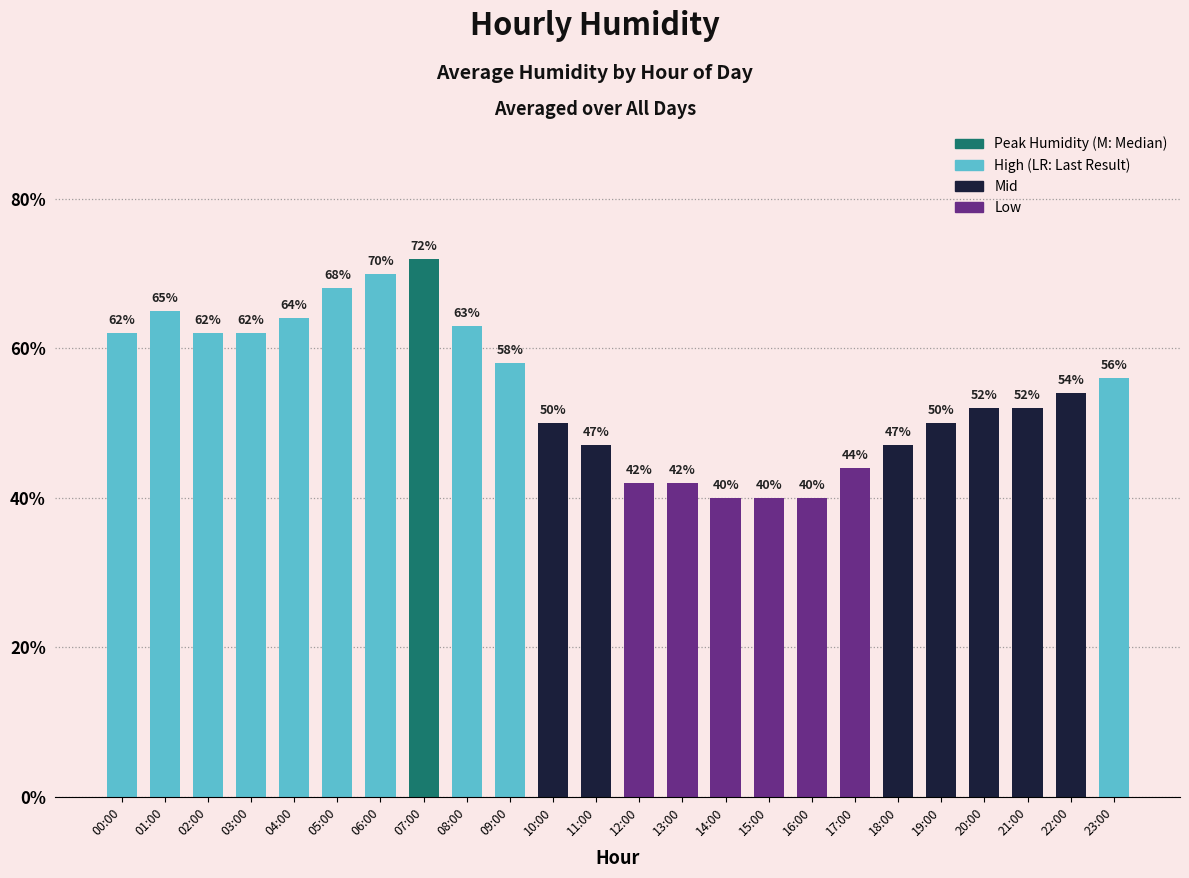

Which has a higher value, 19:00 or 21:00?

21:00